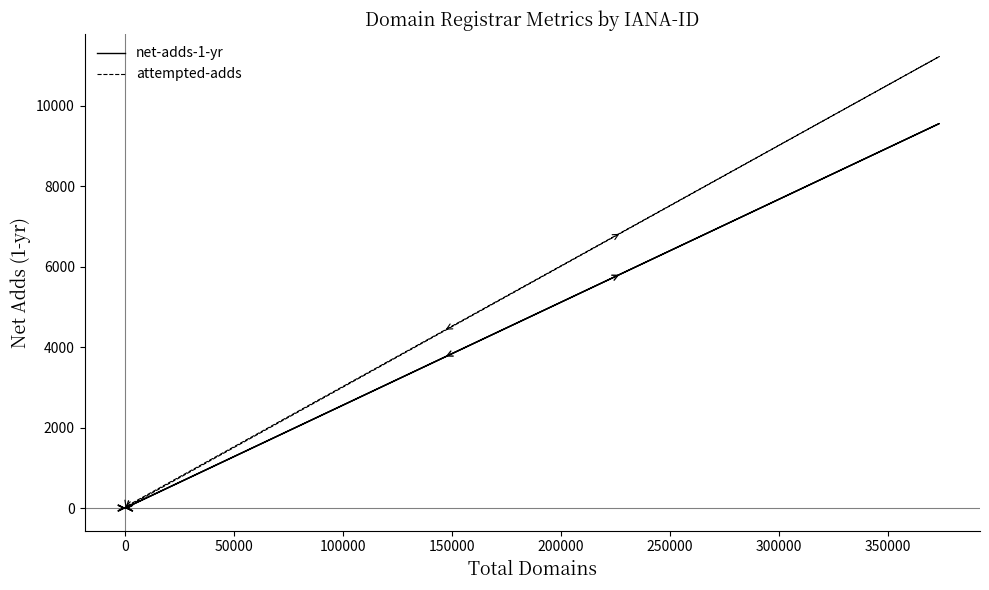

In net-adds-1-yr, how many points are higher than both neighbors (excluding endpoints)?

1